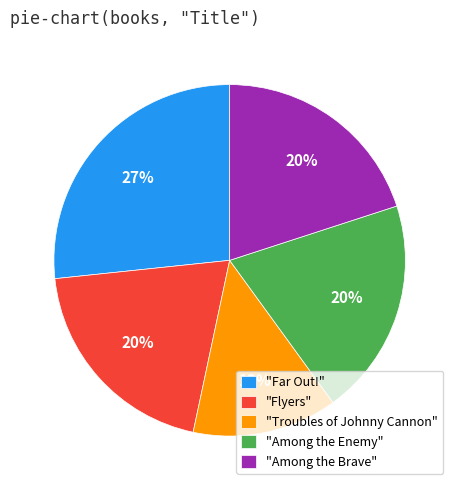

Which slice is the largest?

"Far Out!"